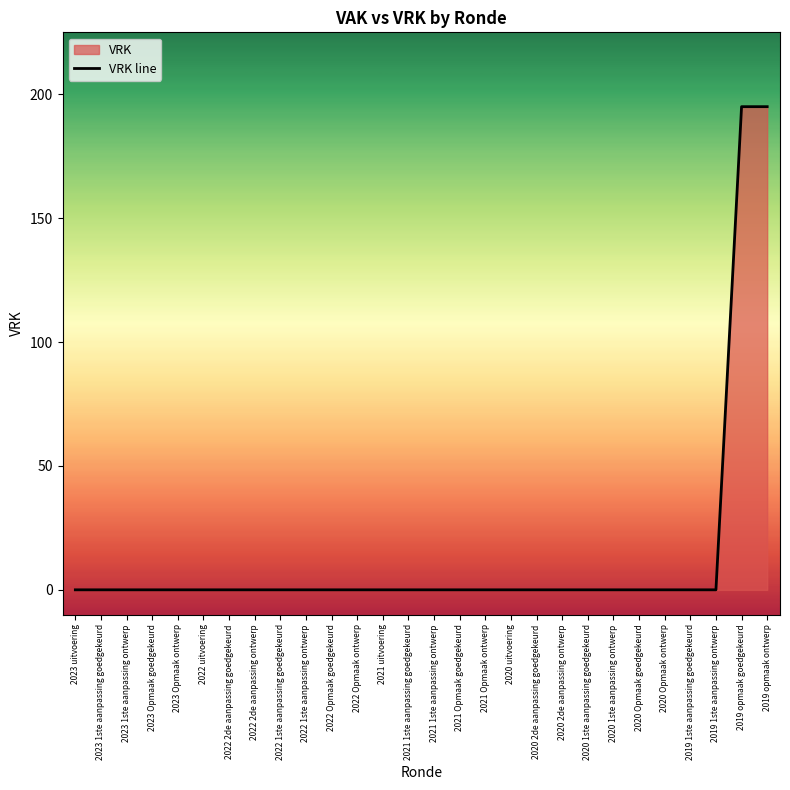

True or false: there are more than 2 points higher than both neighbors.

False